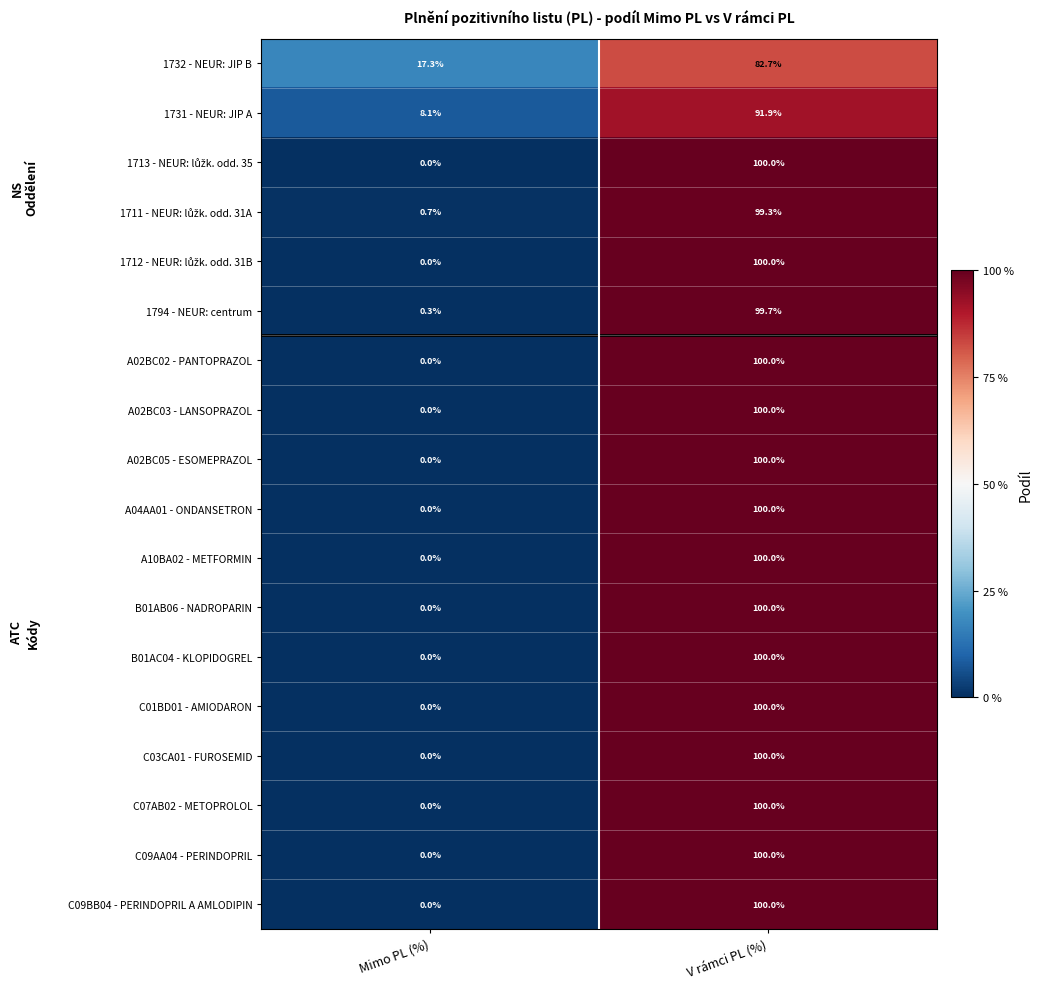

Rank the categories by A04AA01 - ONDANSETRON value from highest to lowest.

V rámci PL (%), Mimo PL (%)